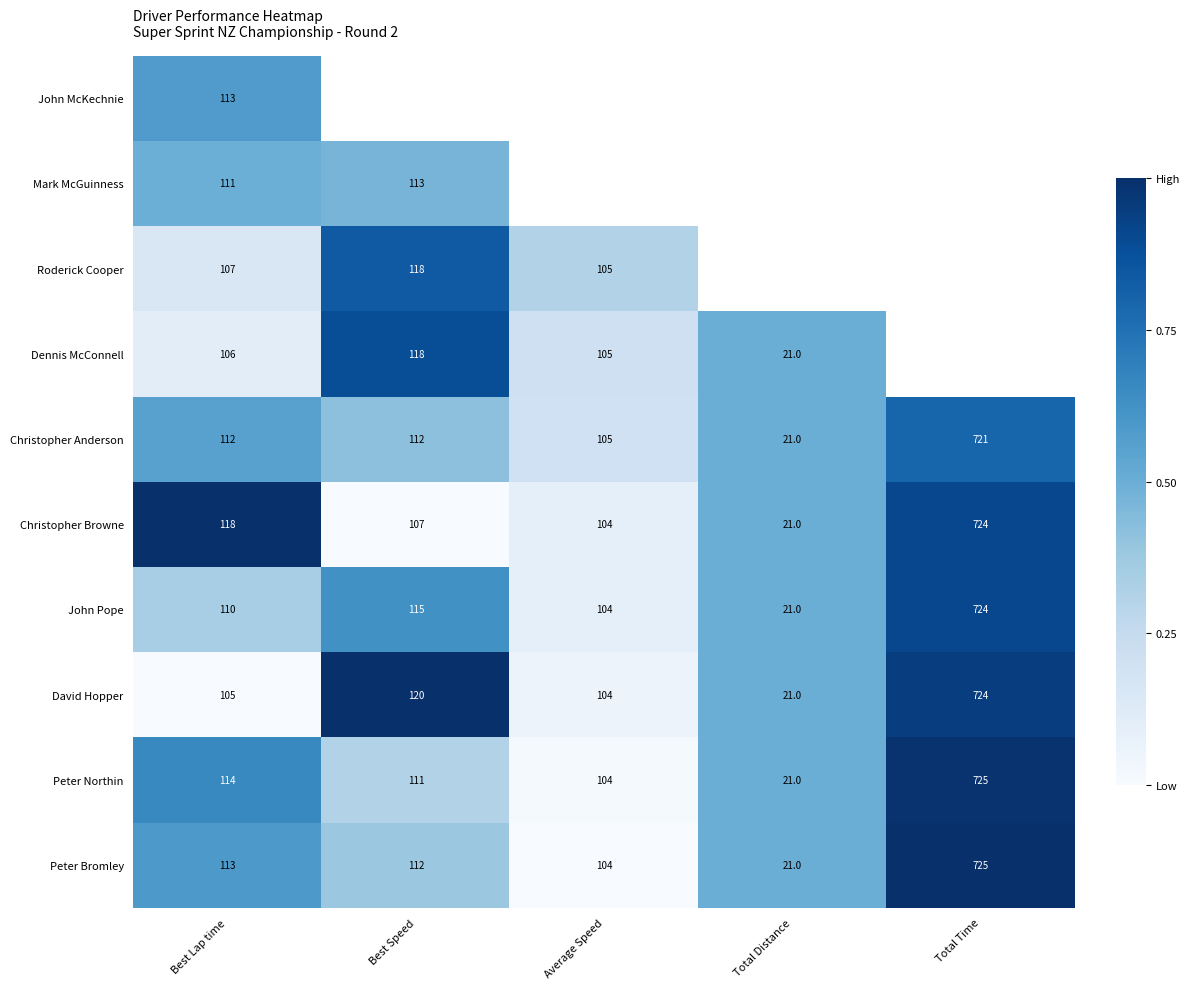

Where is John Pope nearest to the value 372?

Best Speed